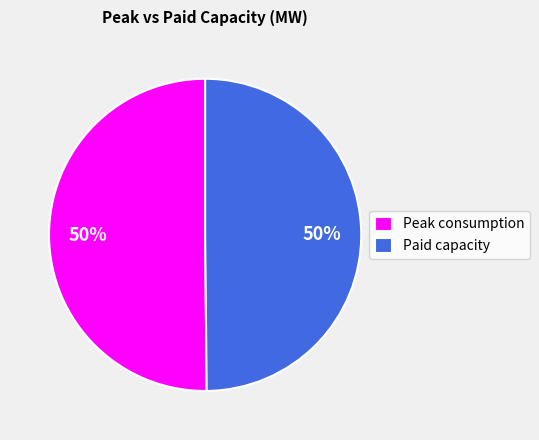

The Peak consumption slice represents 65% of the pie. True or false?

False